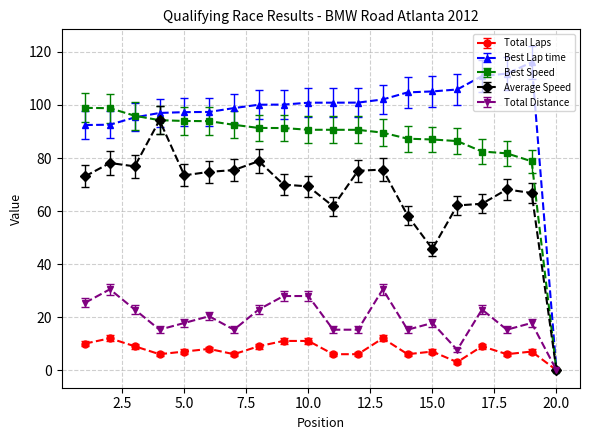

Which series has the largest range (max minus min)?

Best Lap time